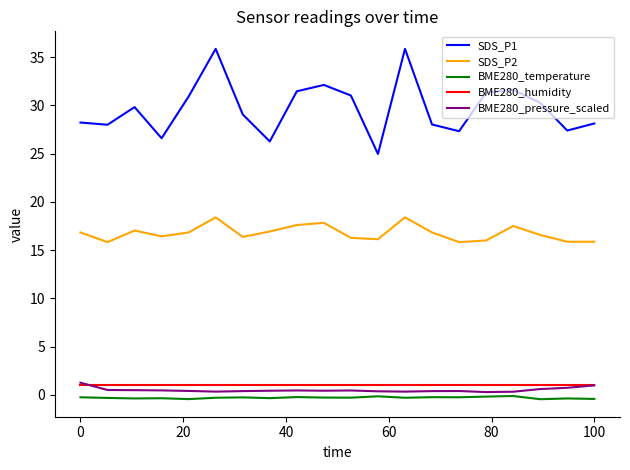

How many lines are shown in the chart?

5